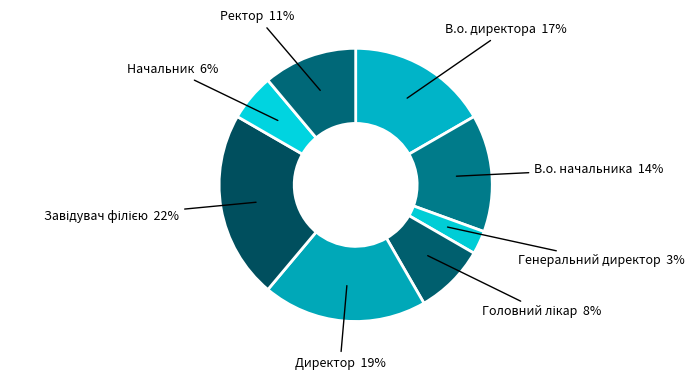

What is the ratio of the value at Ректор to the value at В.о. начальника?

0.8